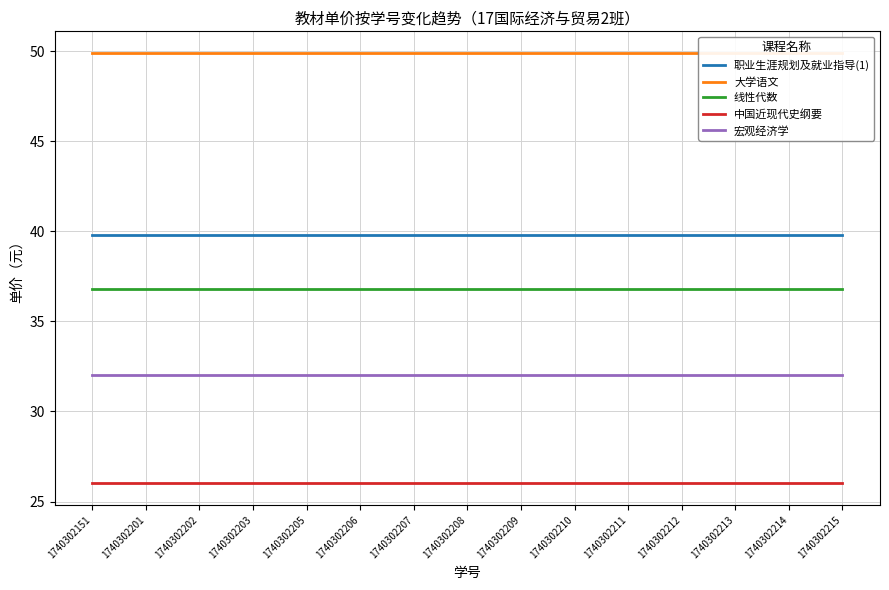

True or false: 线性代数 and 宏观经济学 cross at least once.

False